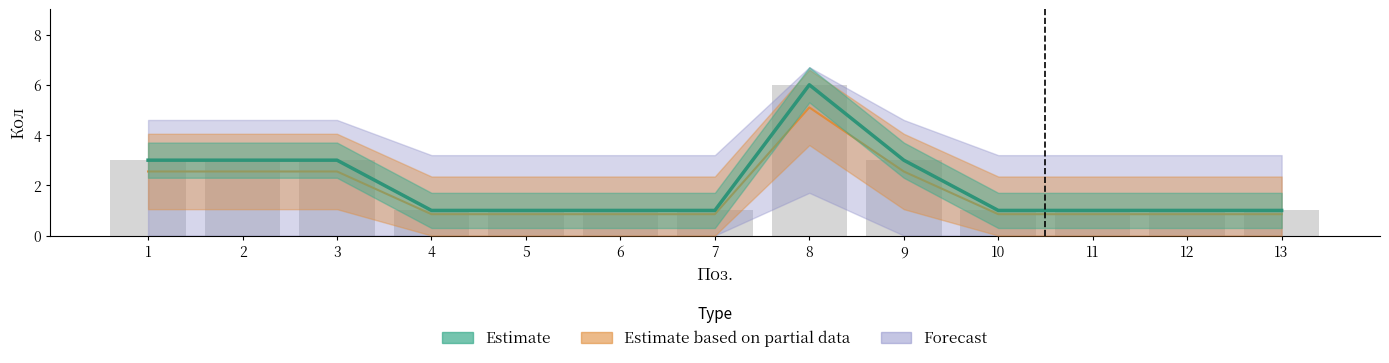

The Forecast series shows 1.0 at 13. True or false?

True